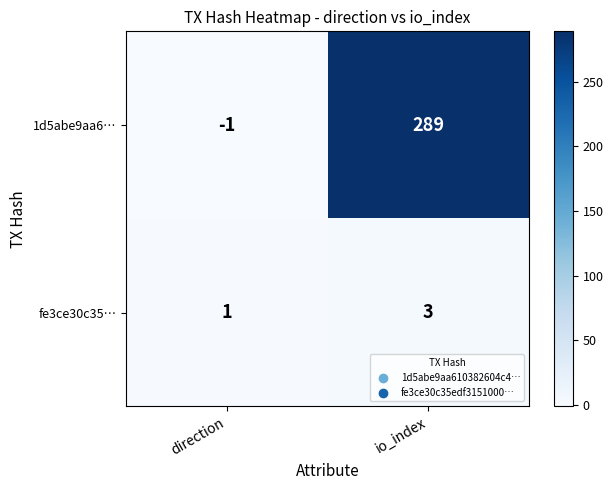

Which label corresponds to the smallest value in the chart?

direction